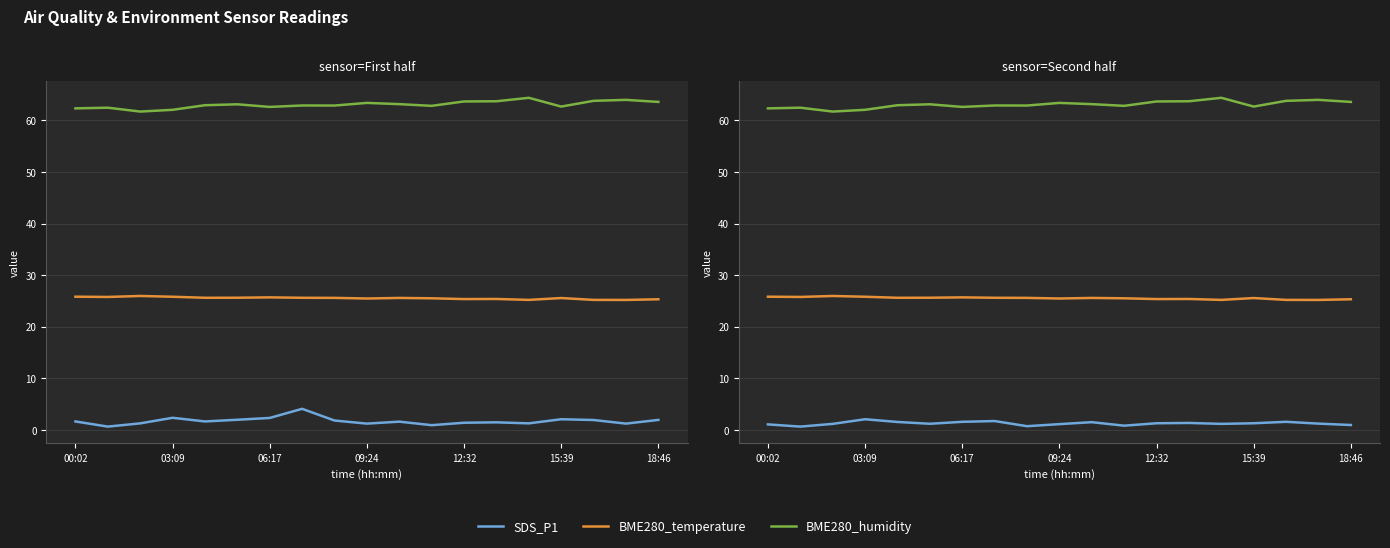

True or false: SDS_P2 has a value of 1.2 at 17.

True